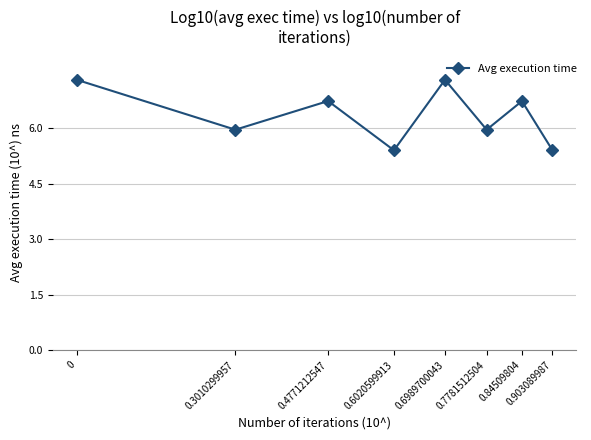

What is the average value?

6.3